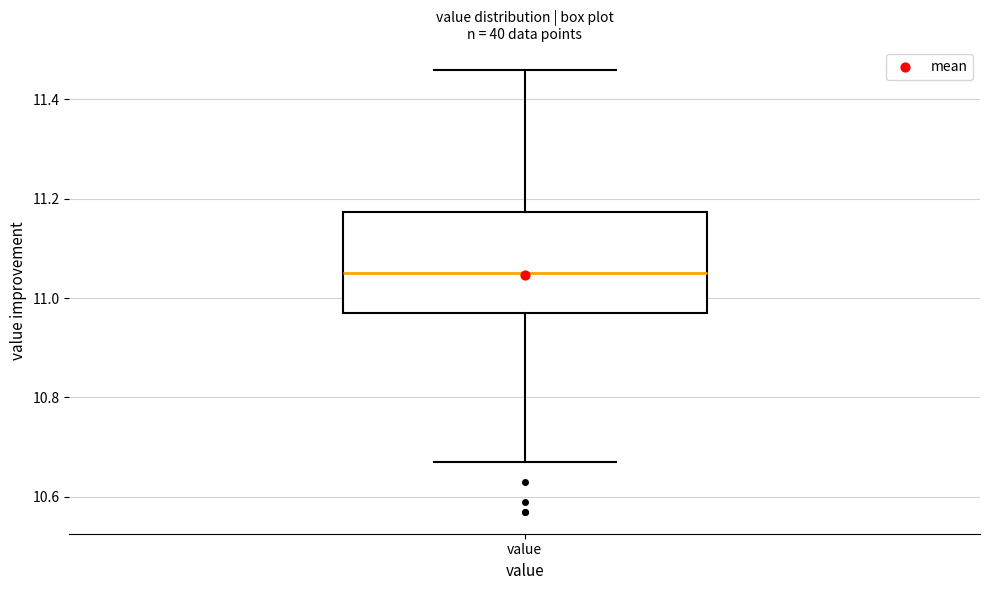

Read this box plot against the y-axis: the position of the median line, the range covered by the box, and the ends of both whiskers. The values are not printed on the chart, so give them approximately, as read against the axis.

median 11.06, box 10.98 to 11.18, whiskers 10.68 to 11.46